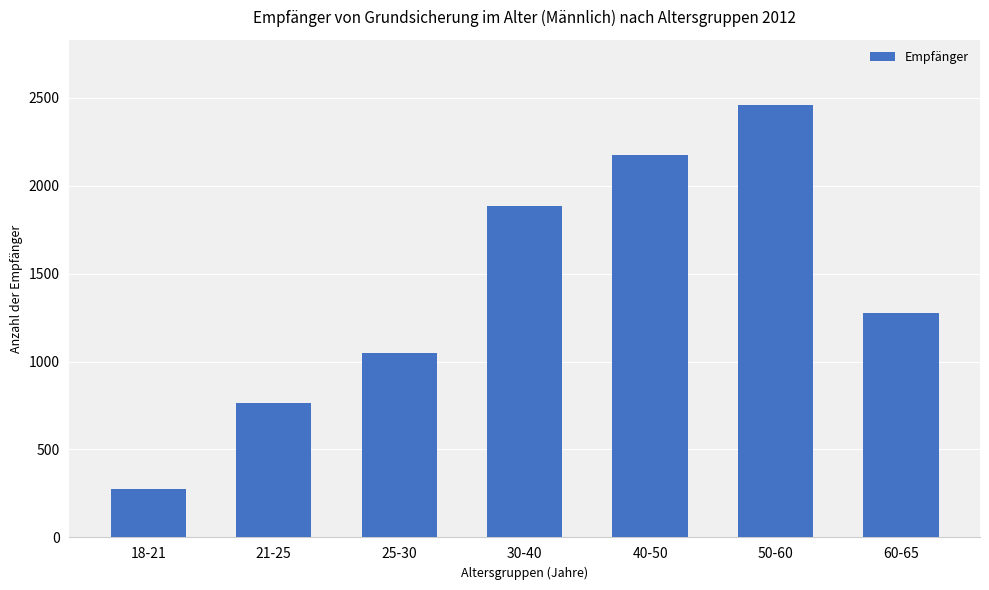

Rank the categories by value from highest to lowest.

50-60, 40-50, 30-40, 60-65, 25-30, 21-25, 18-21